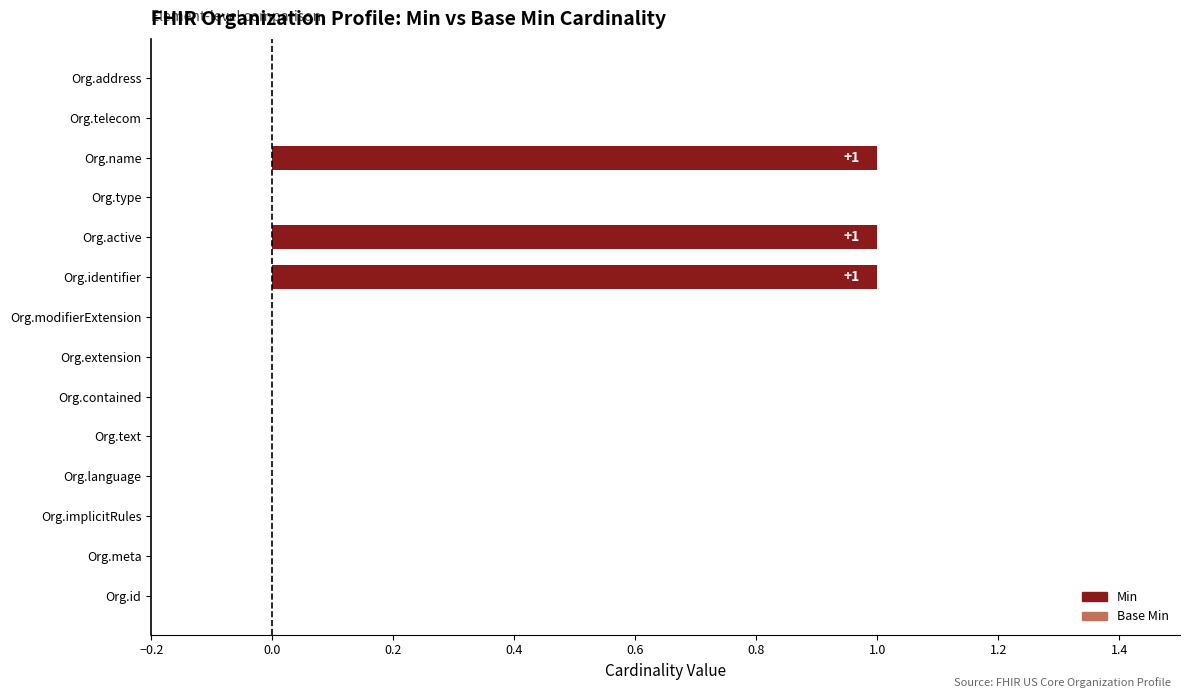

How many distinct data groups are displayed?

1